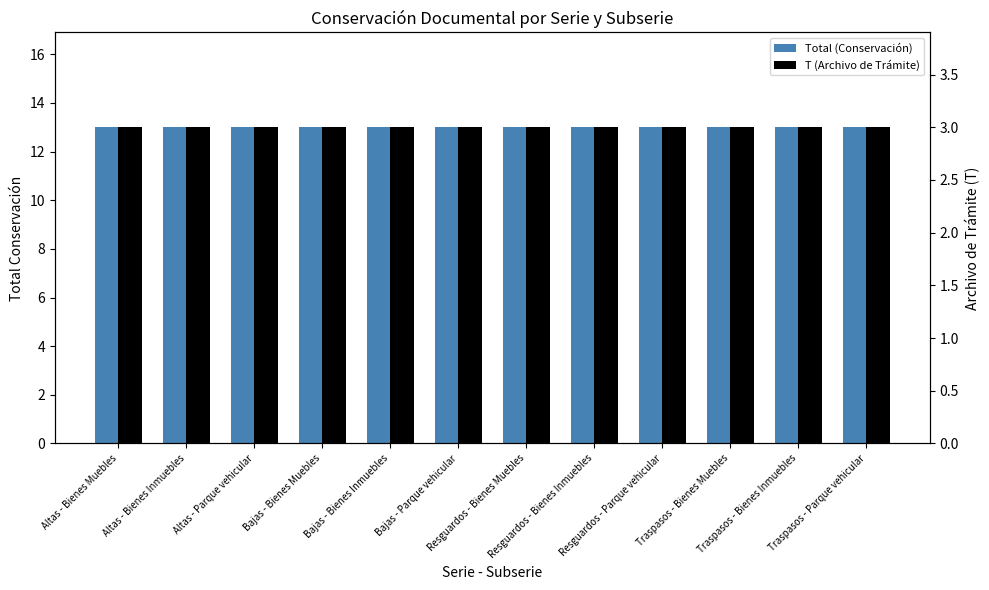

What are all the series names shown in the legend?

Total (Conservación), T (Archivo de Trámite)